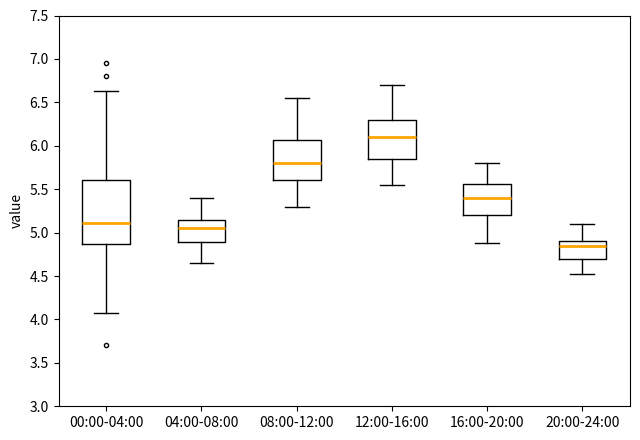

Where does the upper whisker of the box for 00:00-04:00 end on the y-axis? The values are not printed on the chart, so give them approximately, as read against the axis.

6.65